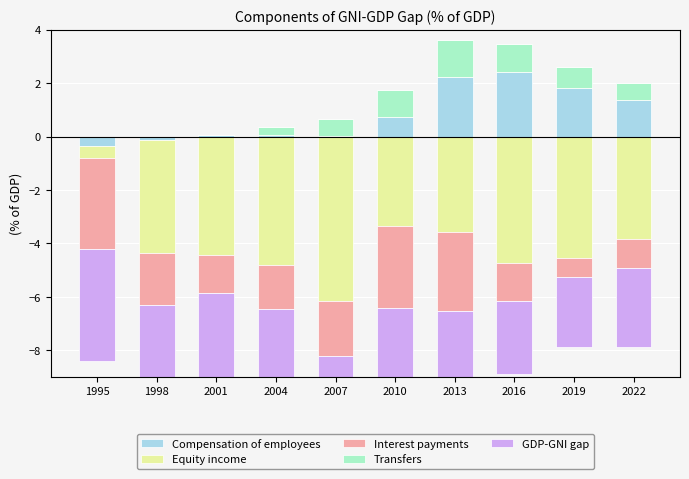

Which label corresponds to the largest value in the chart?

2016